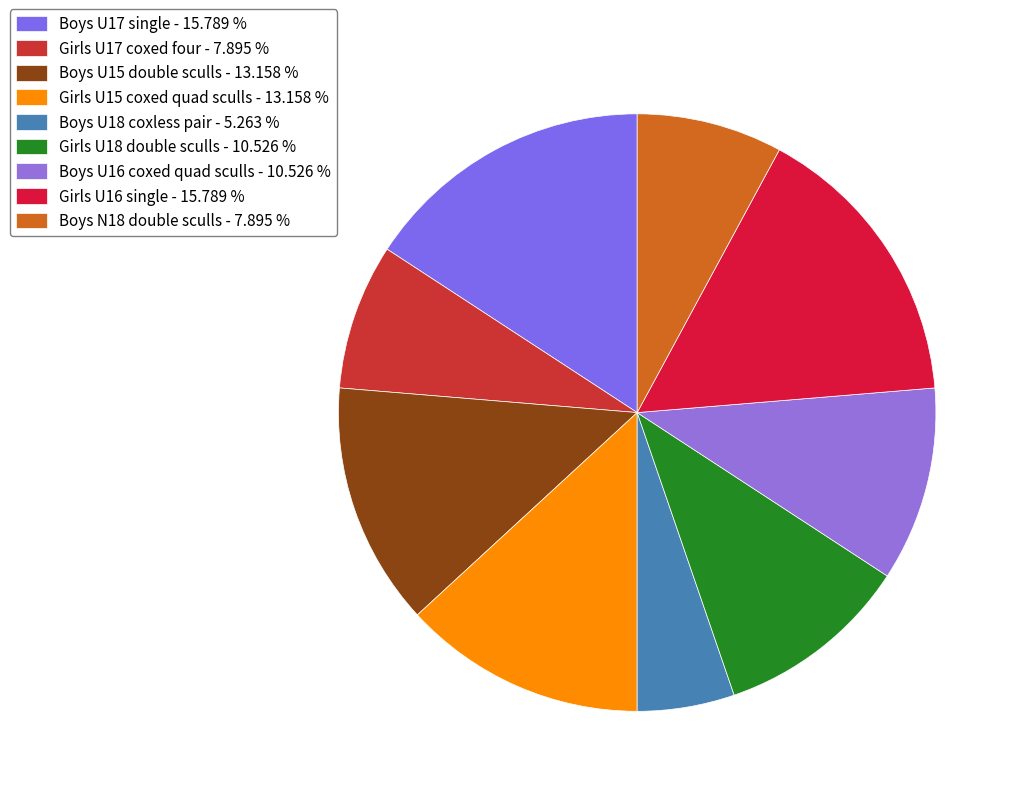

Which slice is the largest?

Boys U17 single